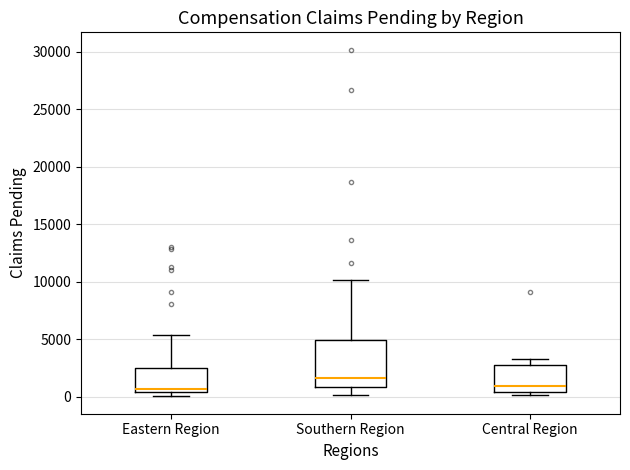

Reading left to right, transcribe this box plot: for each box, give where its median line is, the range the box spans, and where its two whiskers end, as read against the y-axis. The values are not printed on the chart, so give them approximately, as read against the axis.

Eastern Region: median 500 (just above the box's lower edge), box 500 to 2500, whiskers 0 to 5500
Southern Region: median 1500, box 1000 to 5000, whiskers 0 to 10000
Central Region: median 1000, box 500 to 3000, whiskers 0 to 3500